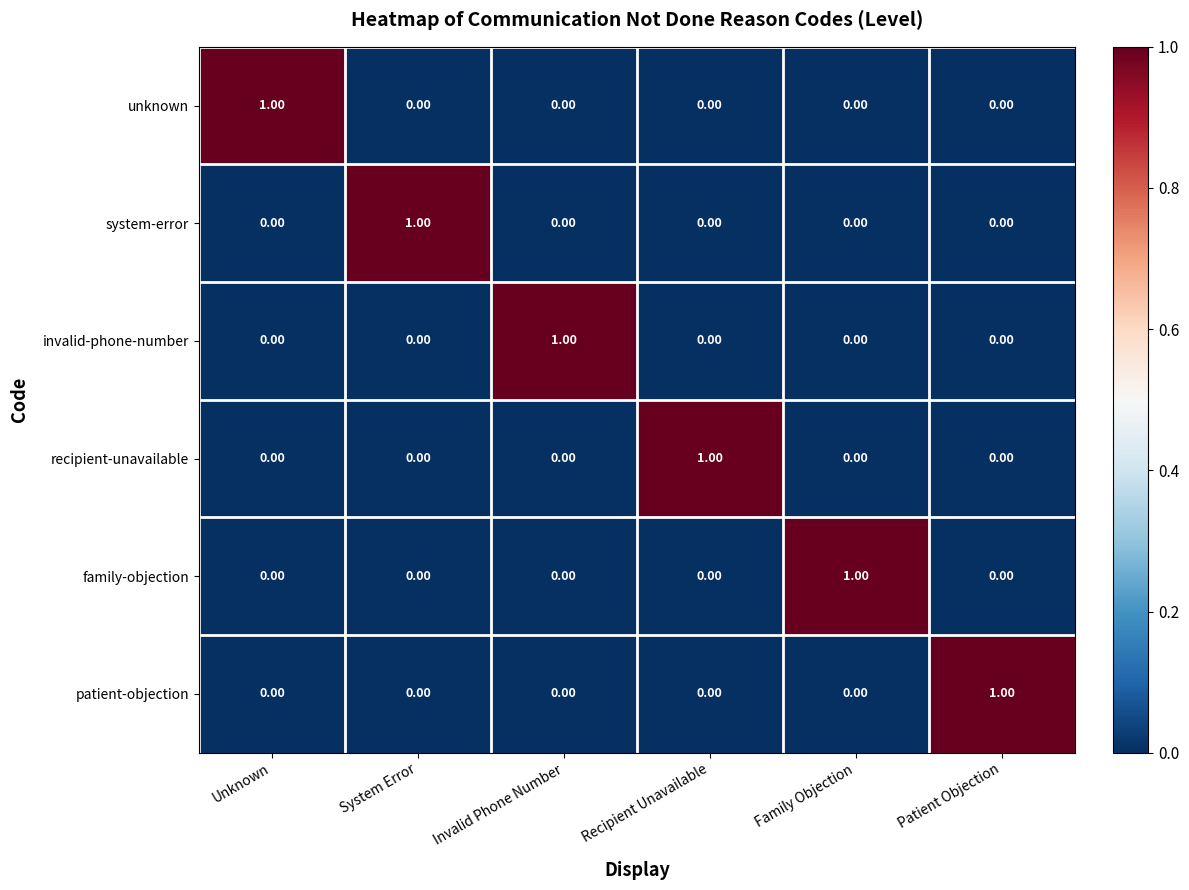

How many distinct data groups are displayed?

6